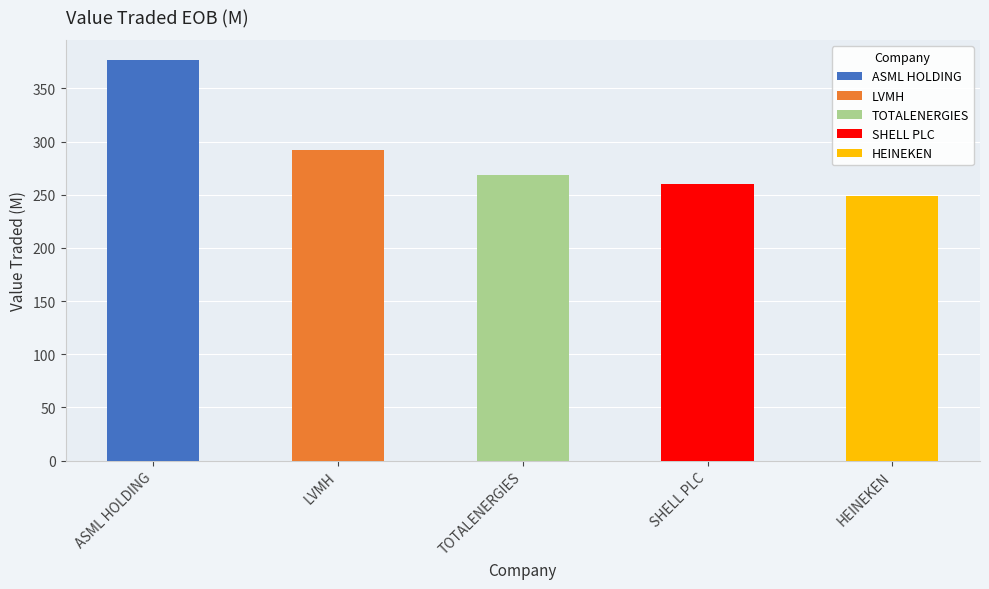

At which label does the data first exceed 268?

ASML HOLDING